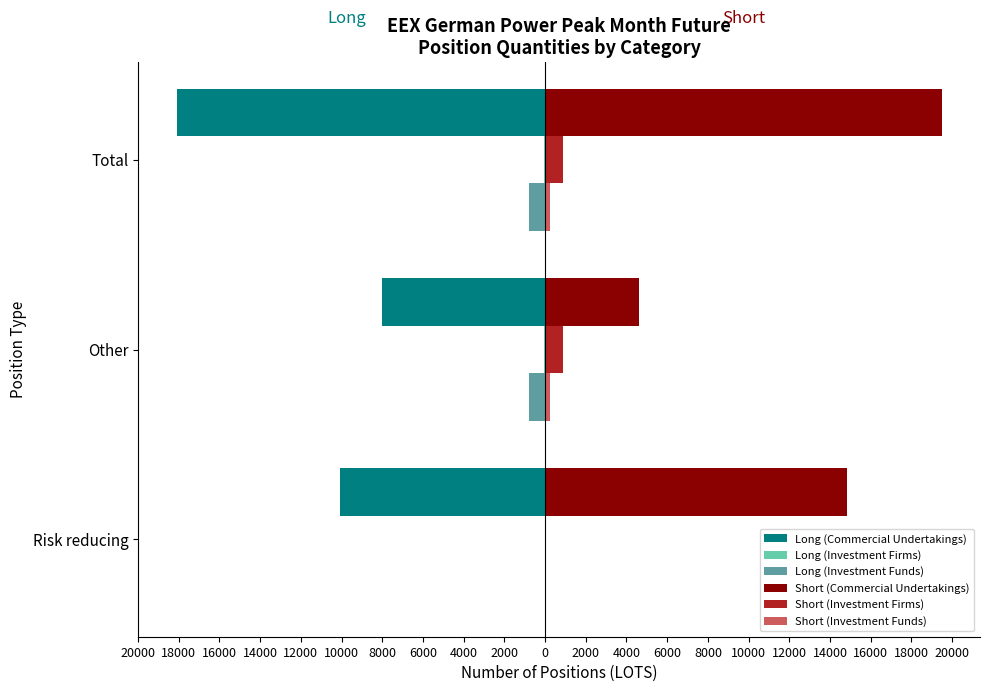

What is the average value of the Long (Investment Firms) series?

-20